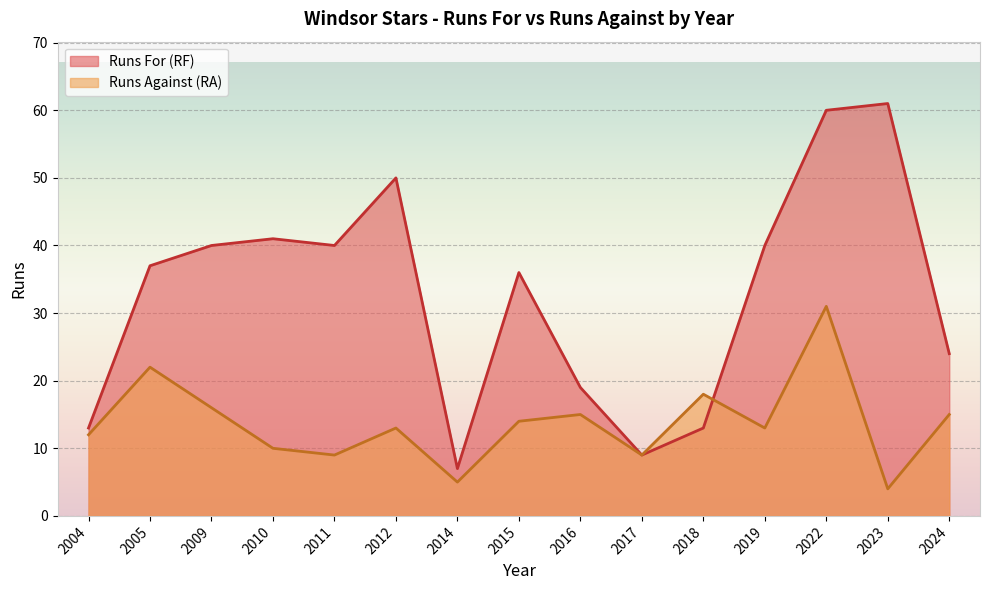

Count the number of categories in the chart.

15